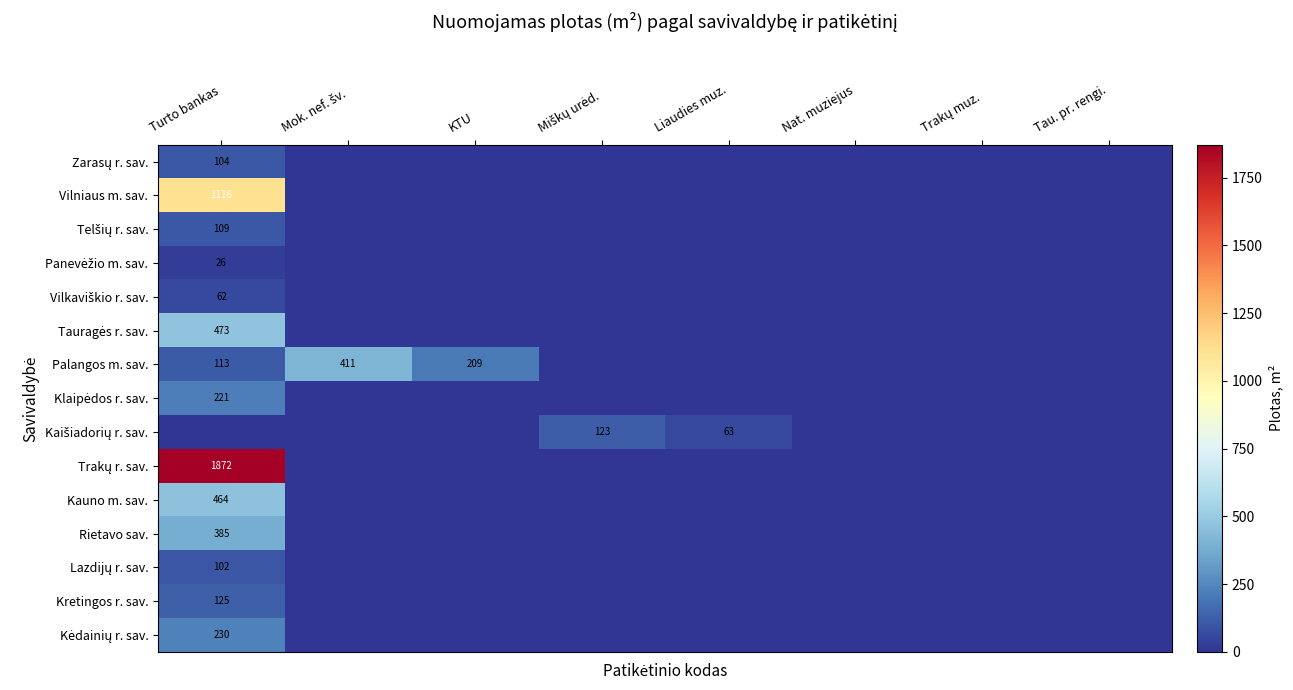

At how many categories does at least one series exceed 1478?

1